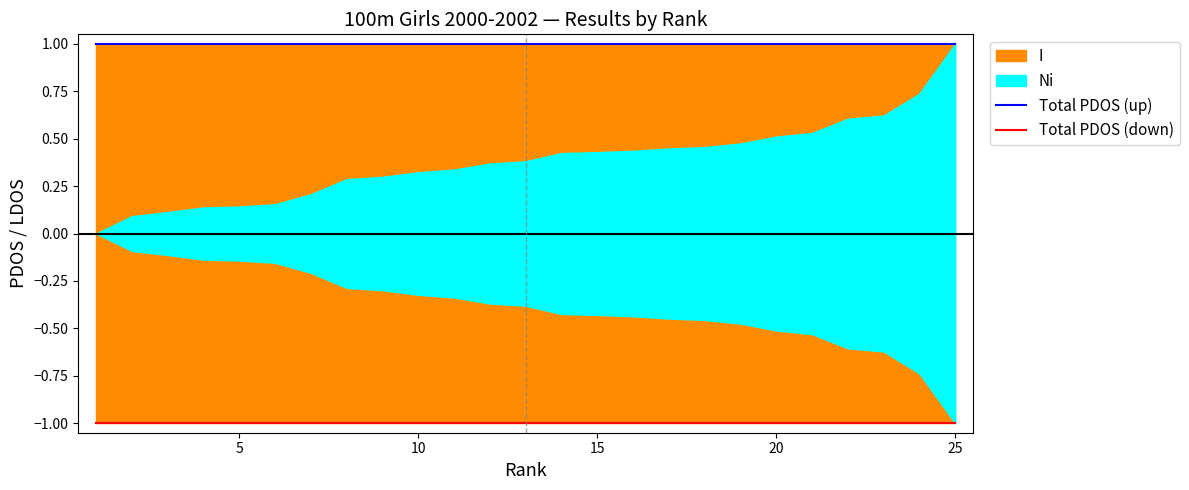

What is the value of the Total PDOS (up) point at the 7th from the left?

1